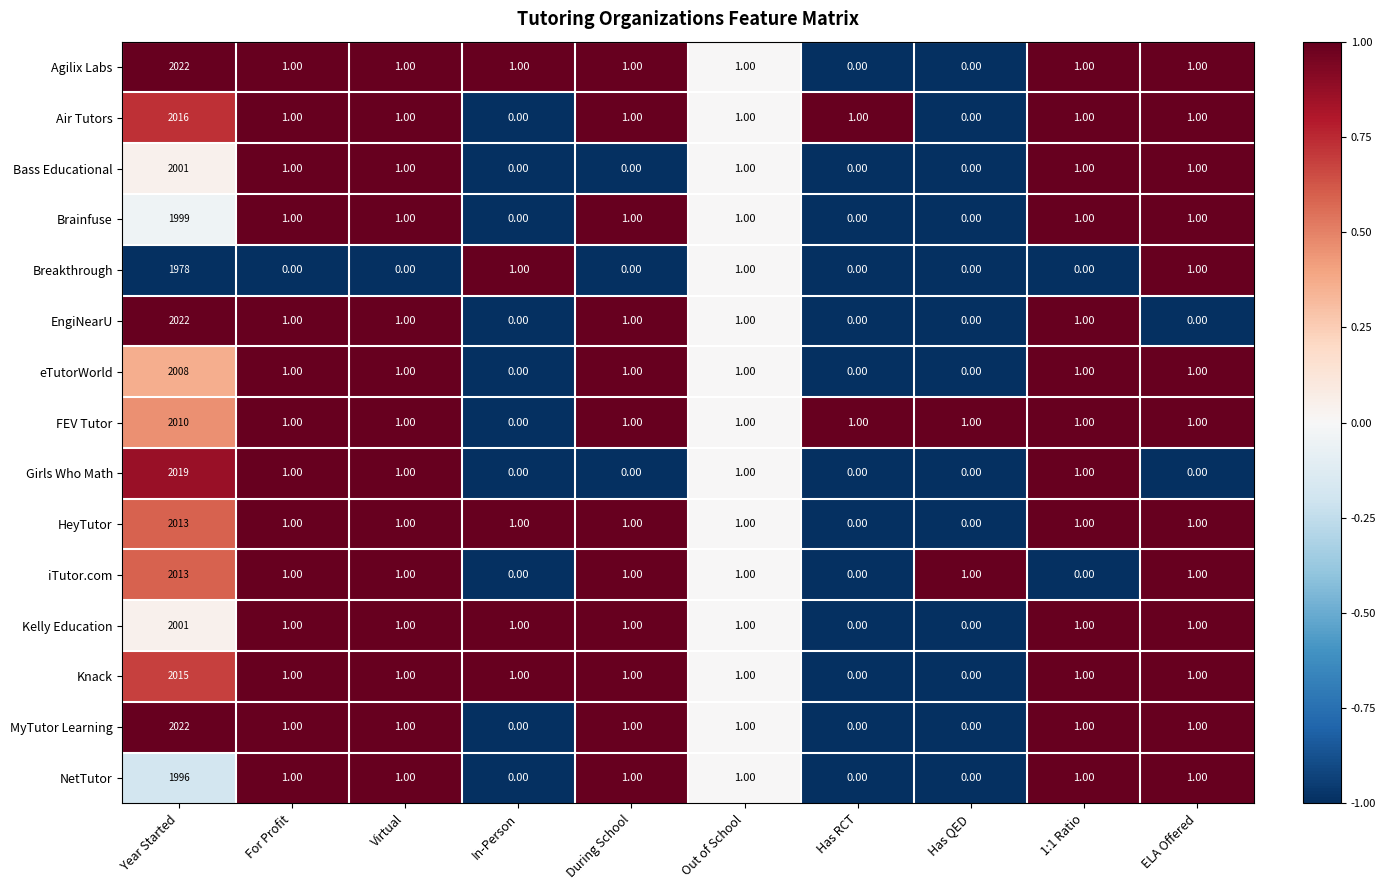

Where does the eTutorWorld series first go above 1?

Year Started